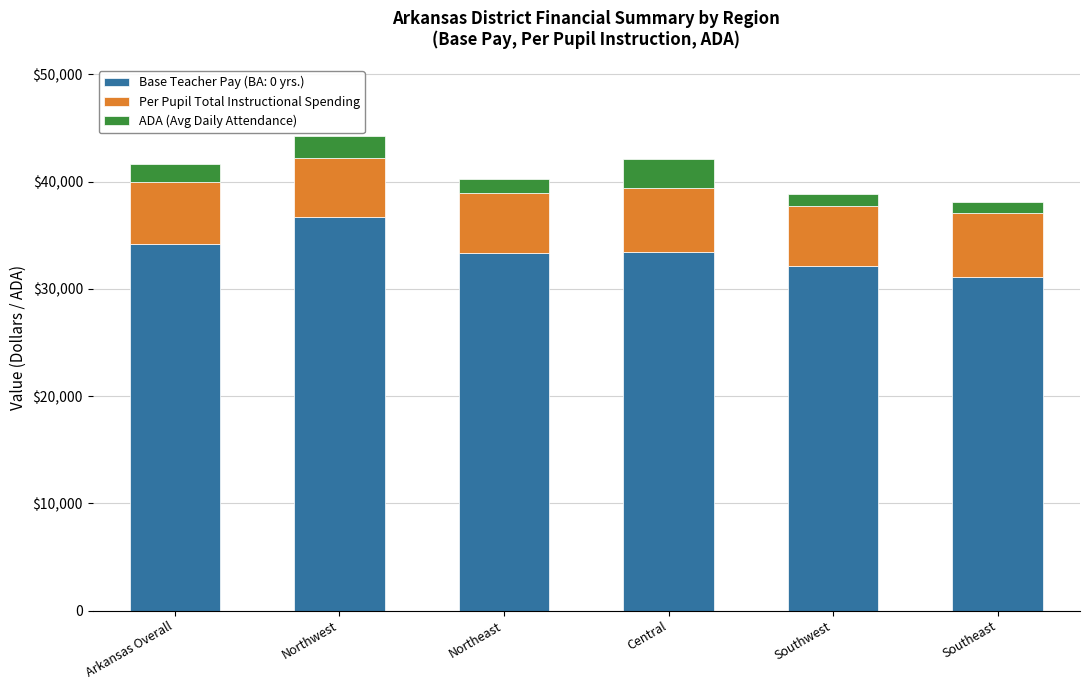

Does the chart contain stacked bars?

Yes